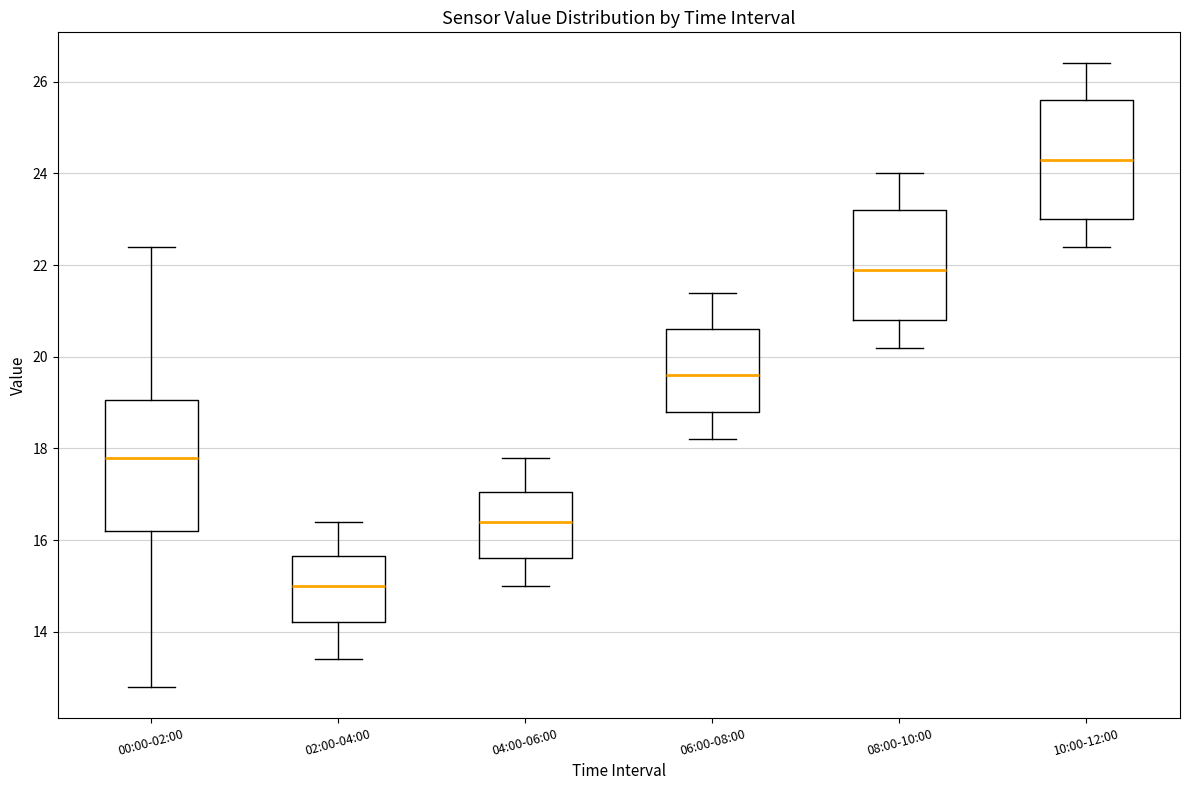

Which box has the lowest median line?

02:00-04:00